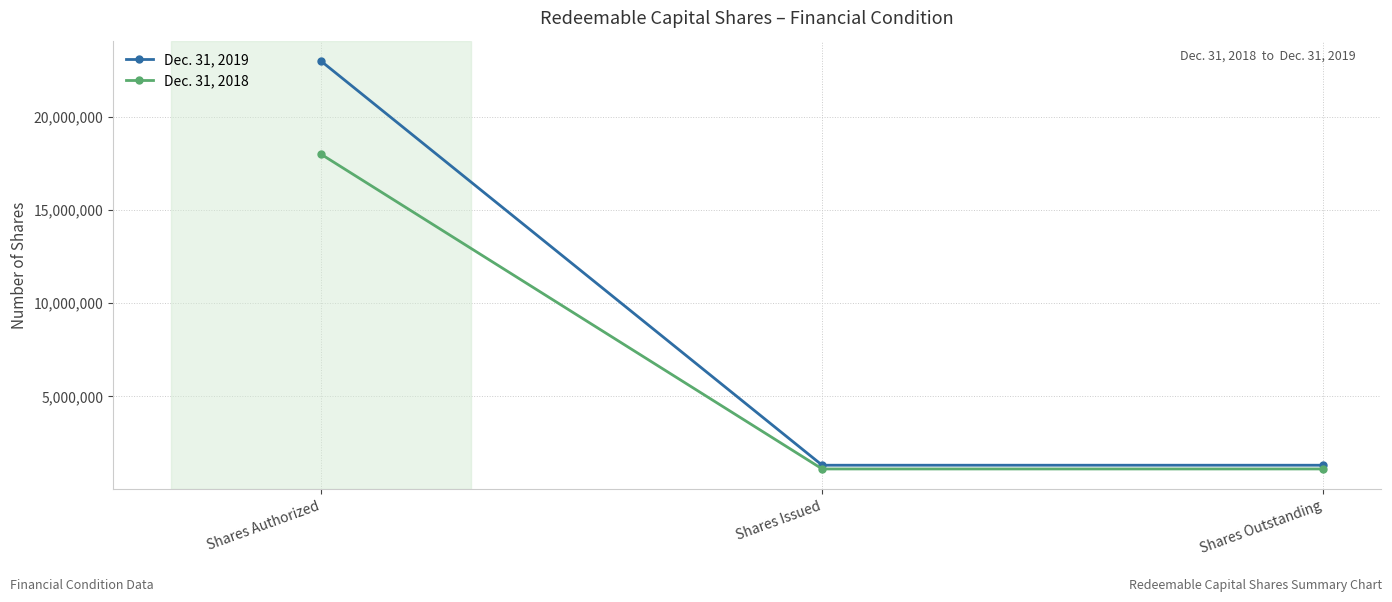

Which series changed the most between Shares Authorized and Shares Outstanding?

Dec. 31, 2019